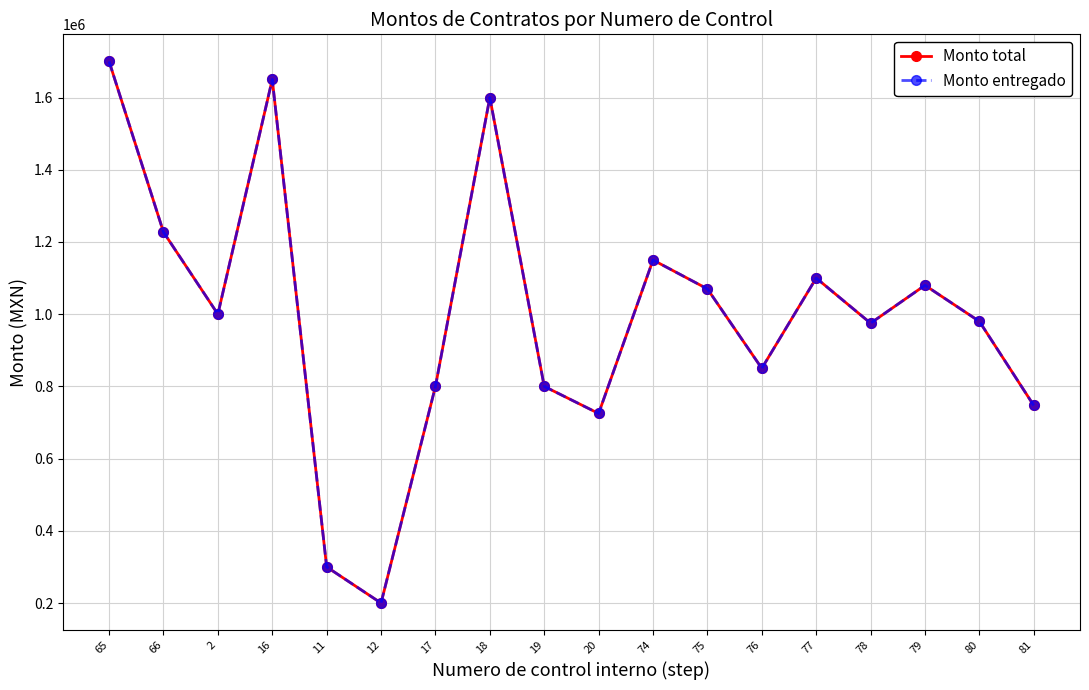

Is this an area chart (filled region under the line)?

No